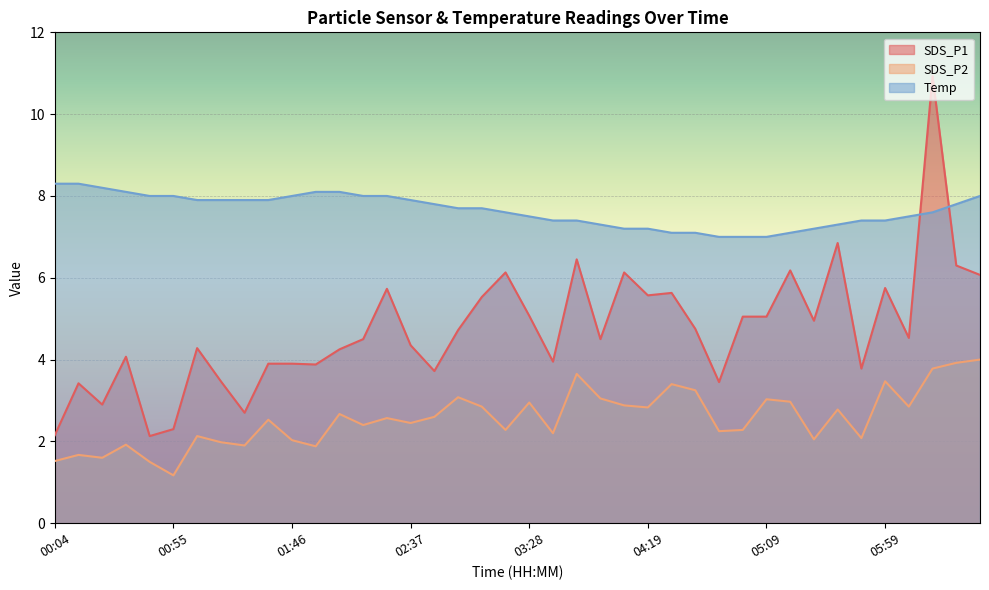

What is the highest value of the SDS_P2 series?

4.0